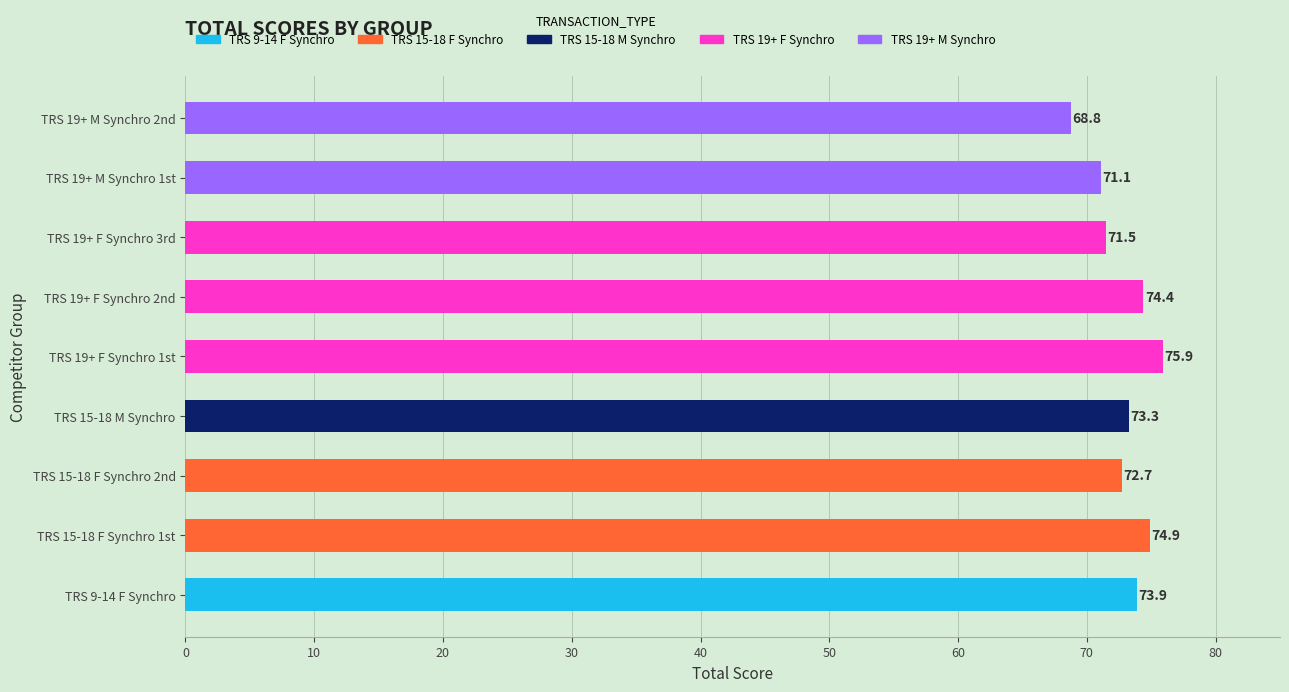

Reading bottom to top, what are all the values shown in this chart?

TRS 9-14 F Synchro=73.9	TRS 15-18 F Synchro 1st=74.9	TRS 15-18 F Synchro 2nd=72.7	TRS 15-18 M Synchro=73.3	TRS 19+ F Synchro 1st=75.9	TRS 19+ F Synchro 2nd=74.4	TRS 19+ F Synchro 3rd=71.5	TRS 19+ M Synchro 1st=71.1	TRS 19+ M Synchro 2nd=68.8